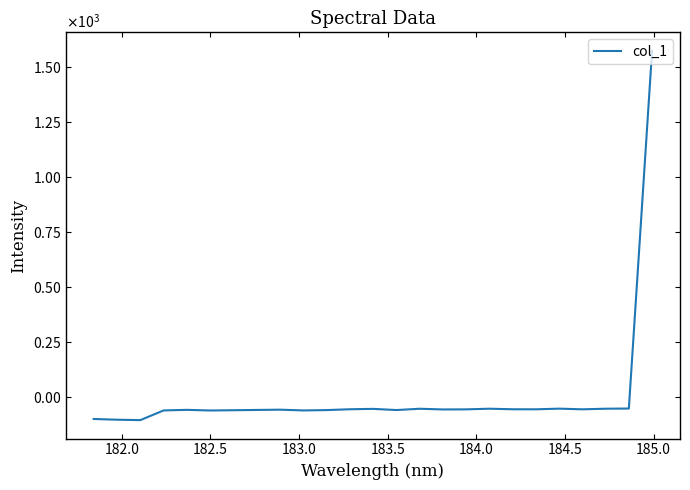

Does the chart have visible grid lines?

No